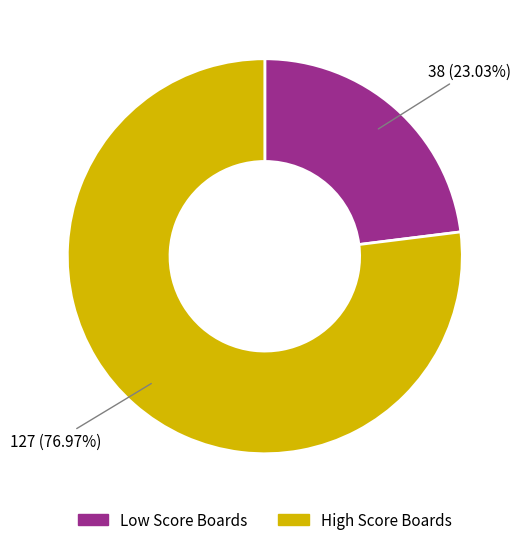

Is there any slice that represents more than half of the pie?

Yes